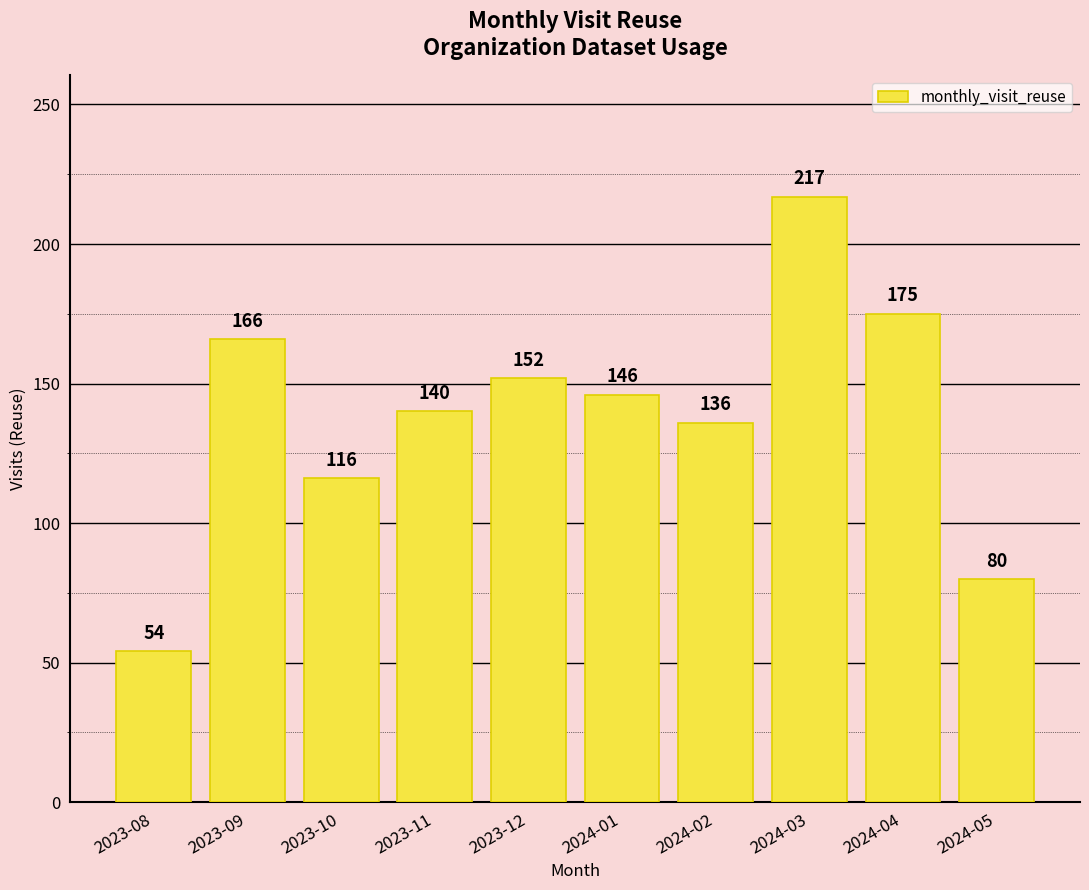

The value at 2024-05 is 80. True or false?

True